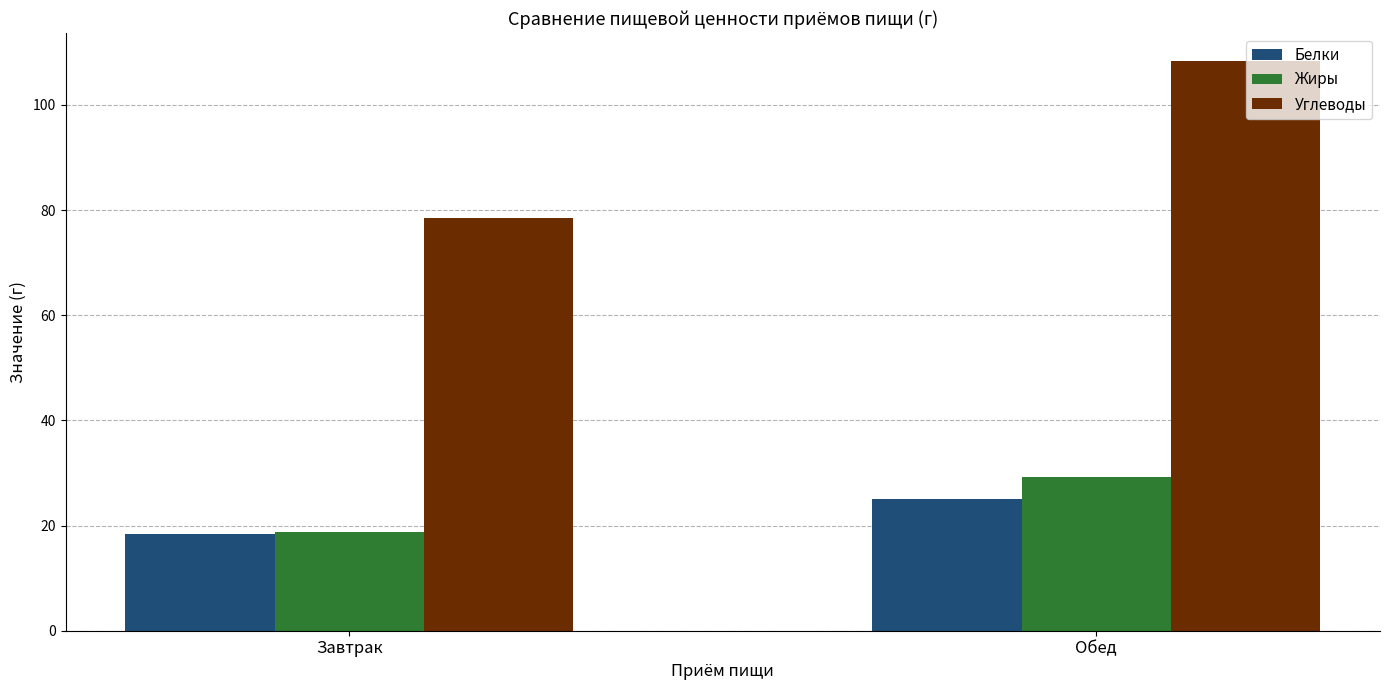

What is the difference between the maximum and minimum values in the Жиры series?

10.5